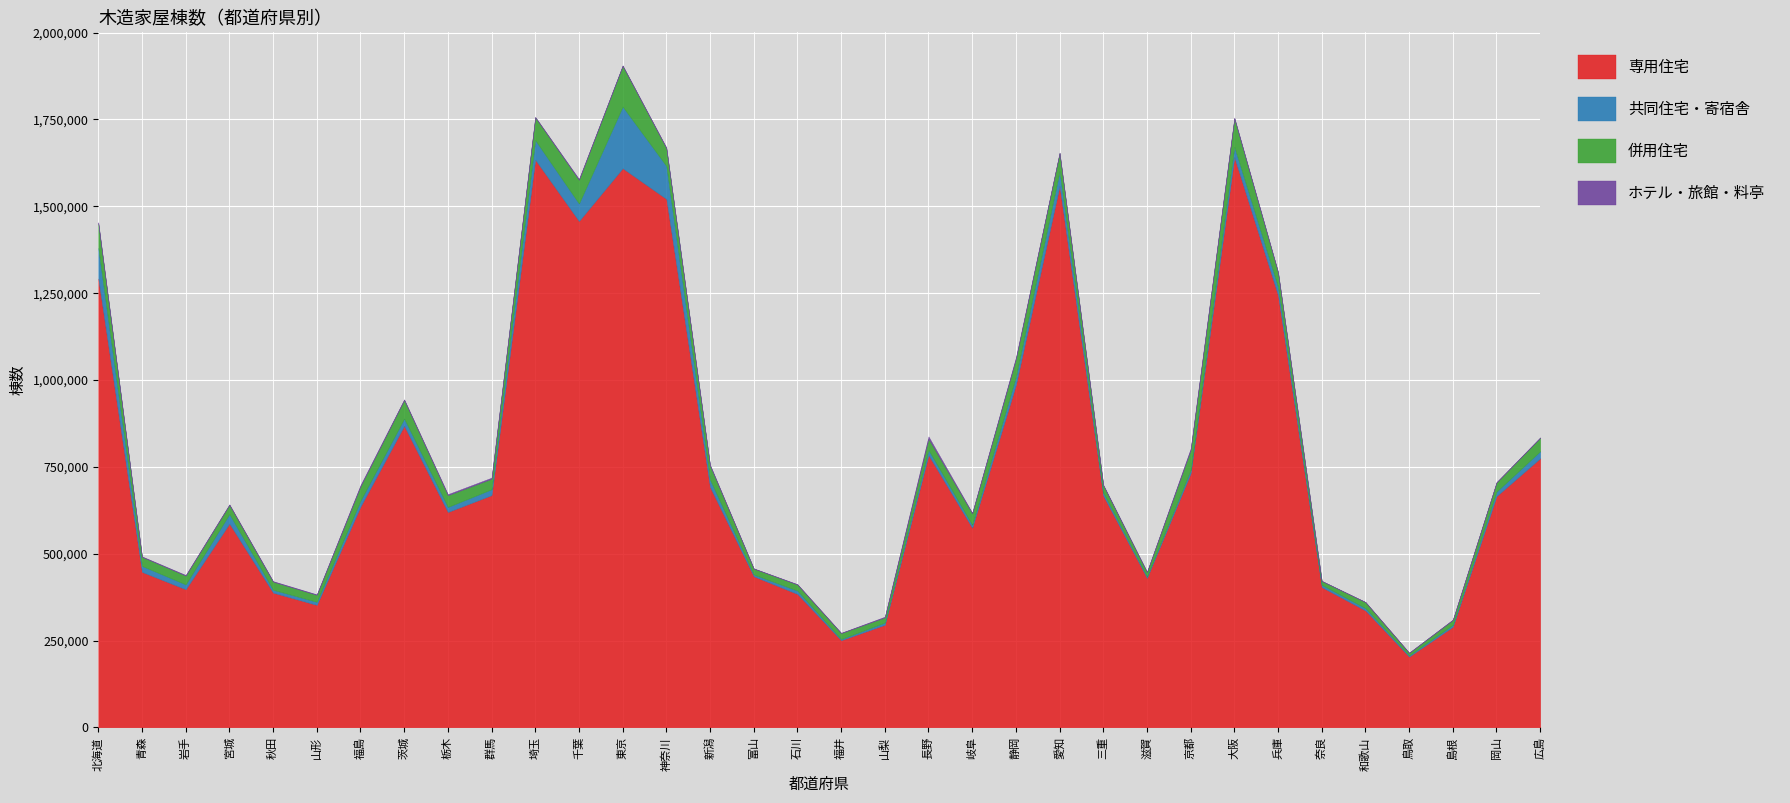

What is the total value across all series at 山梨?

318590